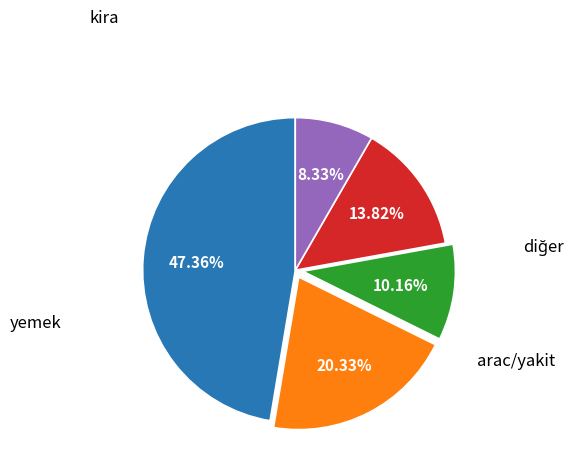

Is there any slice that represents more than half of the pie?

No